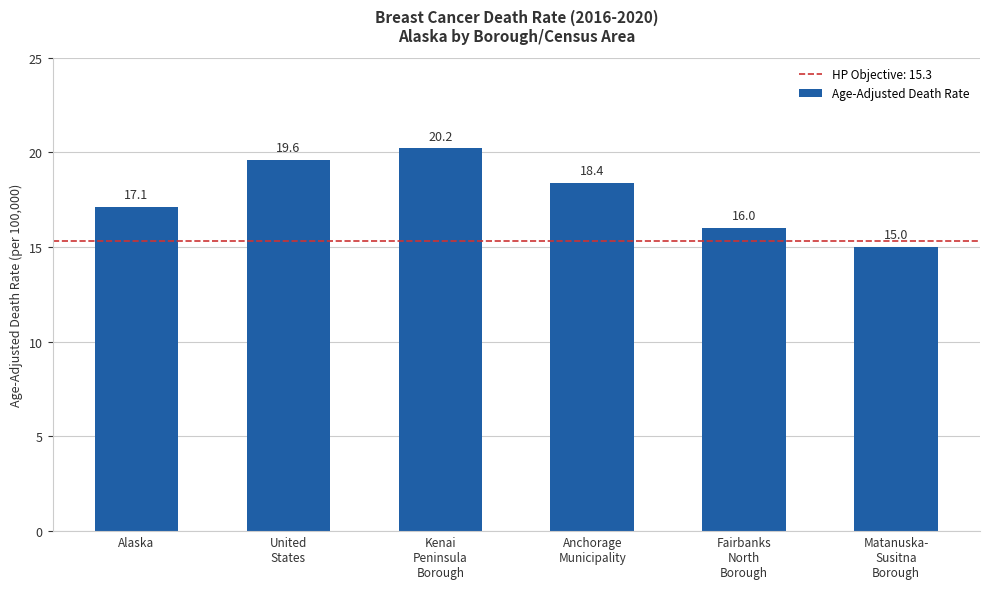

What is the sum of all values?

106.3